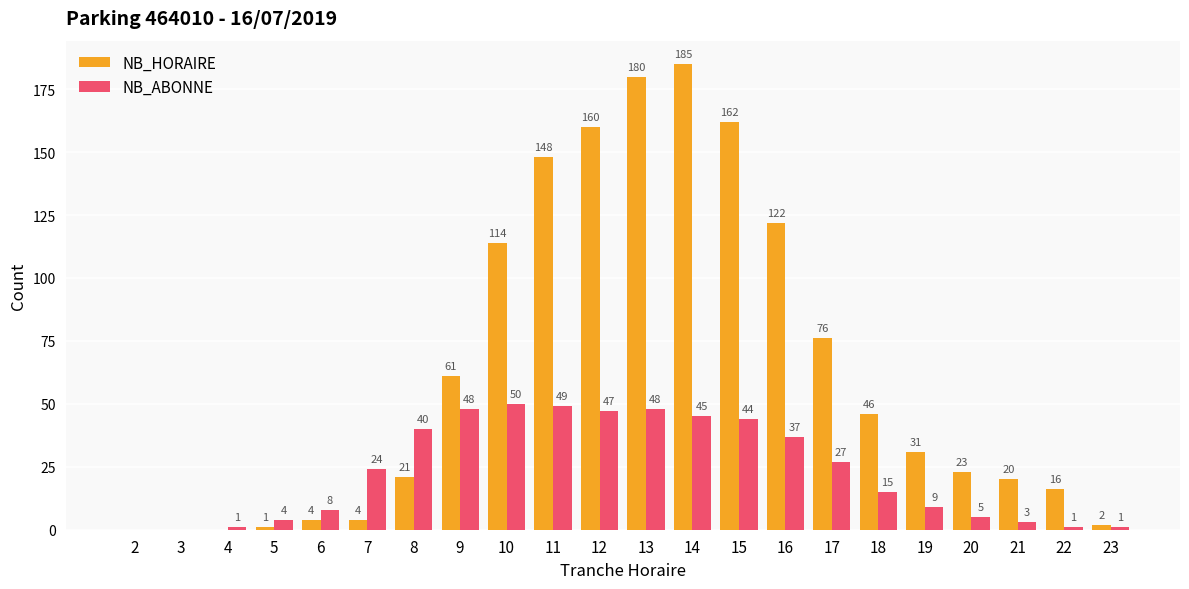

Which series has the largest total across all categories?

NB_HORAIRE